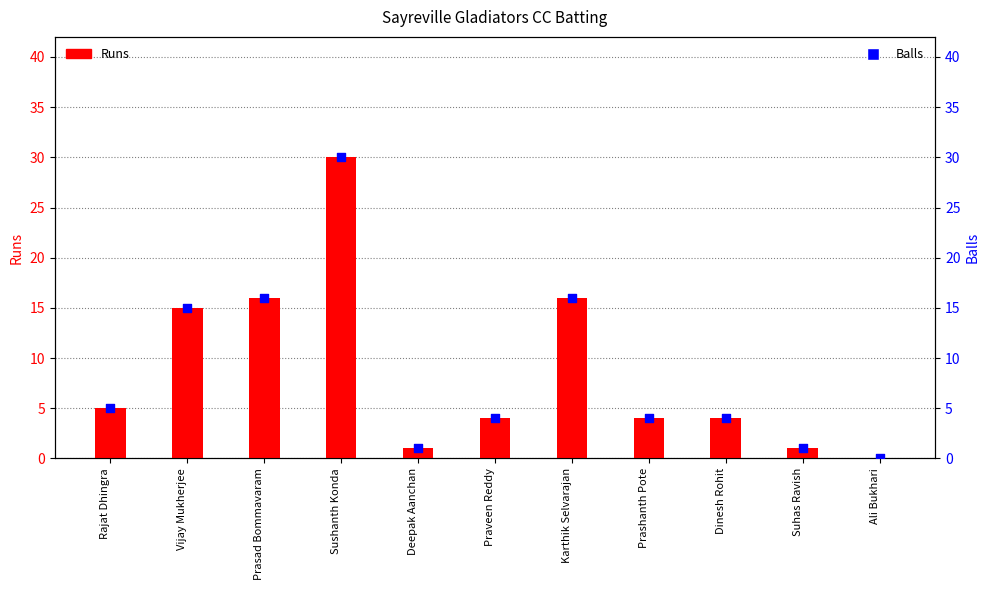

What is the total value across all series at Prashanth Pote?

8